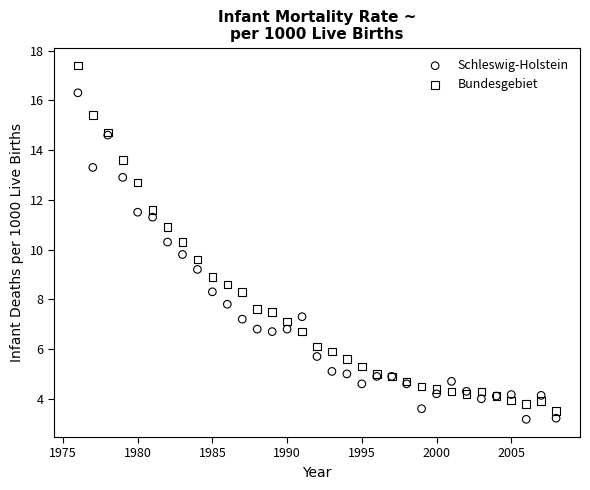

Which series reaches the maximum Y coordinate?

Bundesgebiet